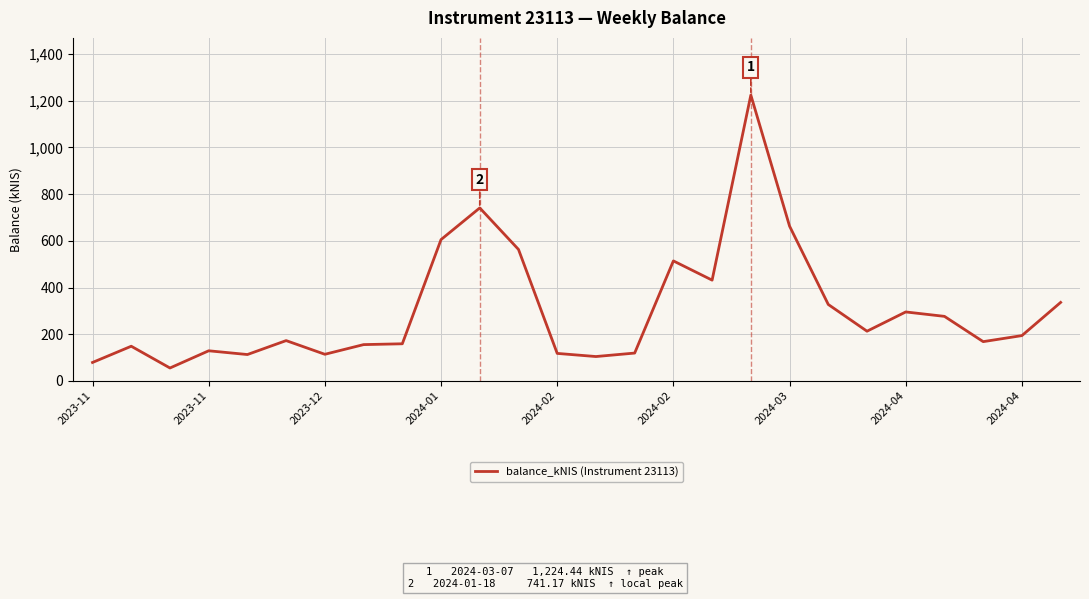

What is the difference between the maximum and minimum values?

1168.8